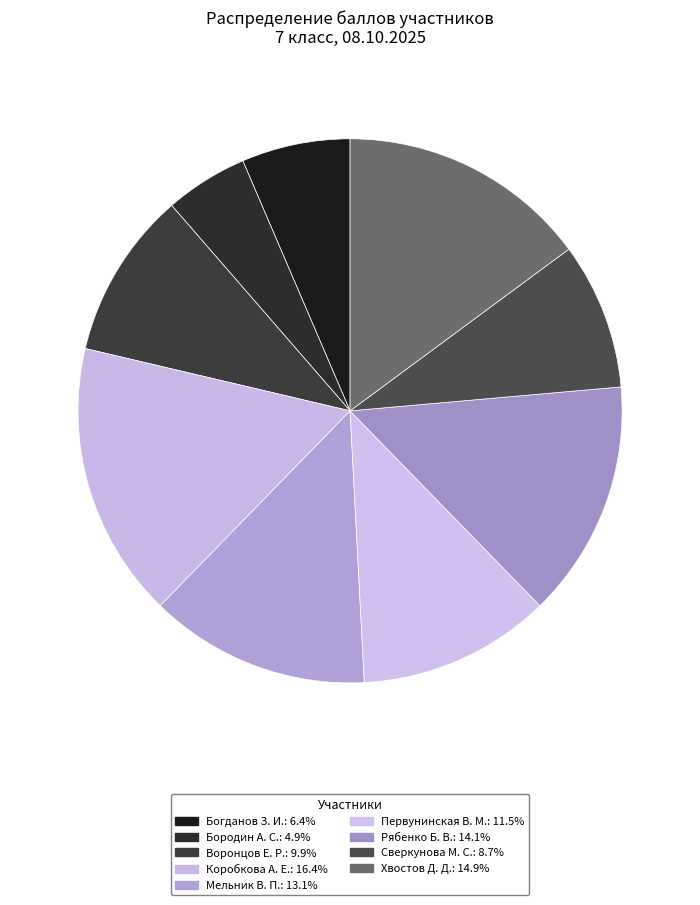

Which slice is the largest?

Коробкова А. Е.